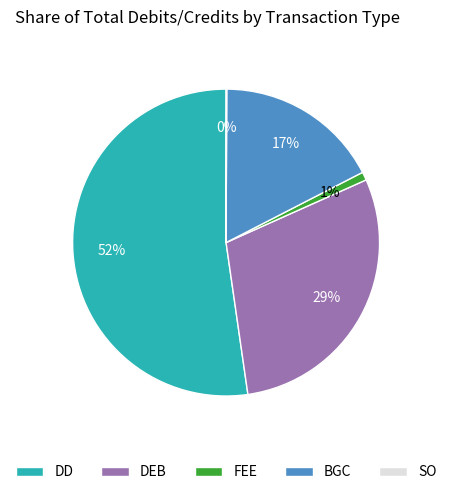

Which has a higher value, FEE or BGC?

BGC